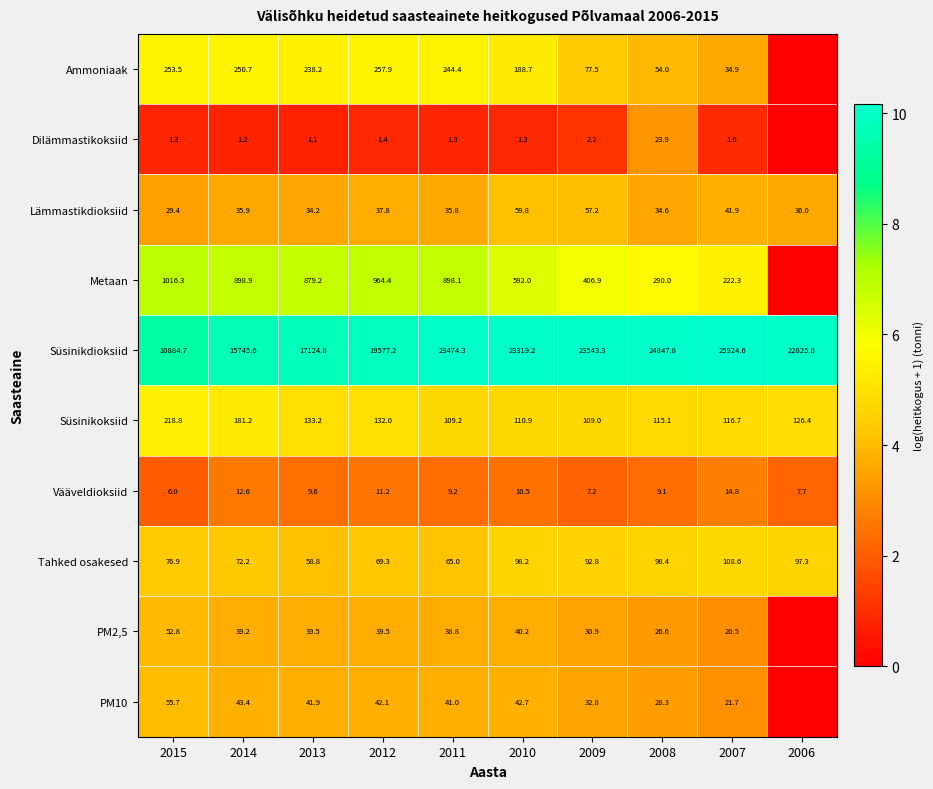

What is the average value of the Vääveldioksiid series?

9.8